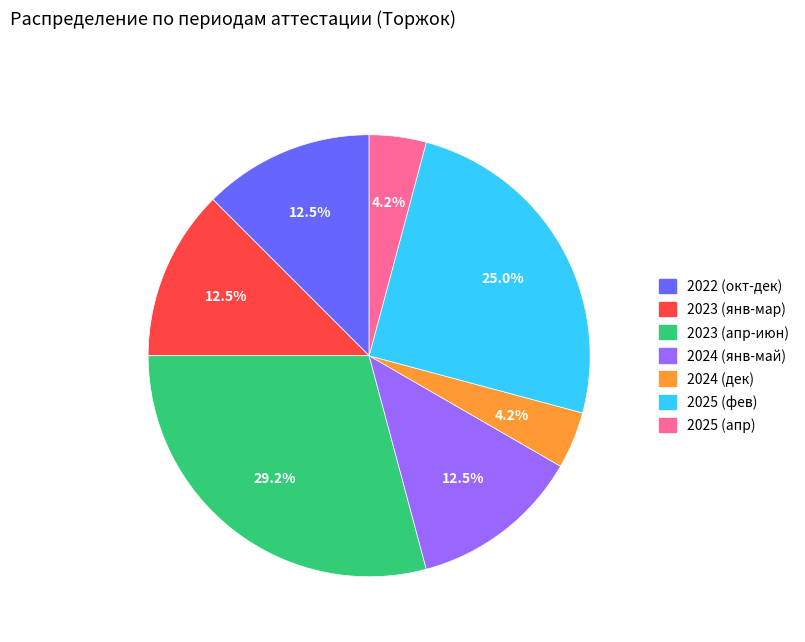

Is there any slice that represents more than half of the pie?

No